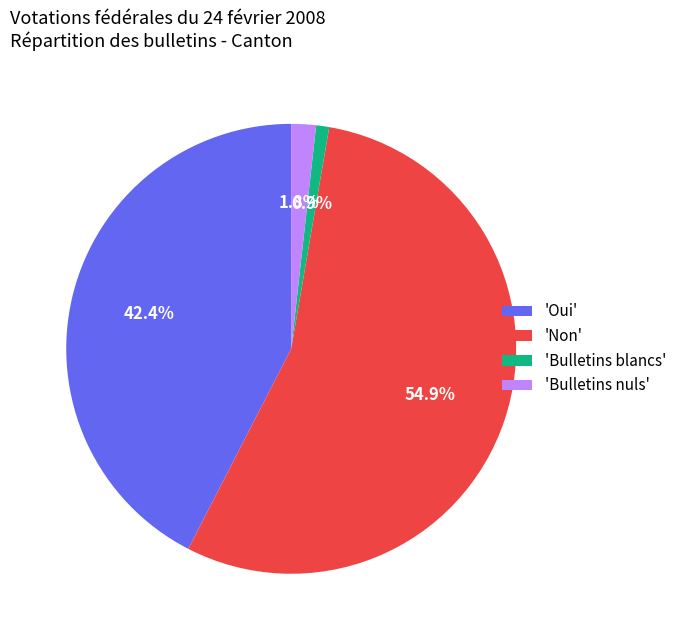

Do 'Oui' and 'Non' together represent more than half of the pie?

Yes